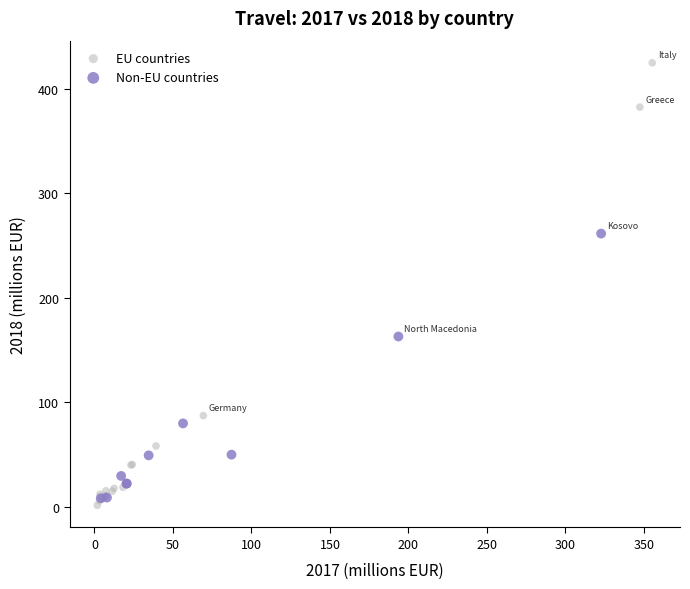

Which series contains the highest Y value?

EU countries